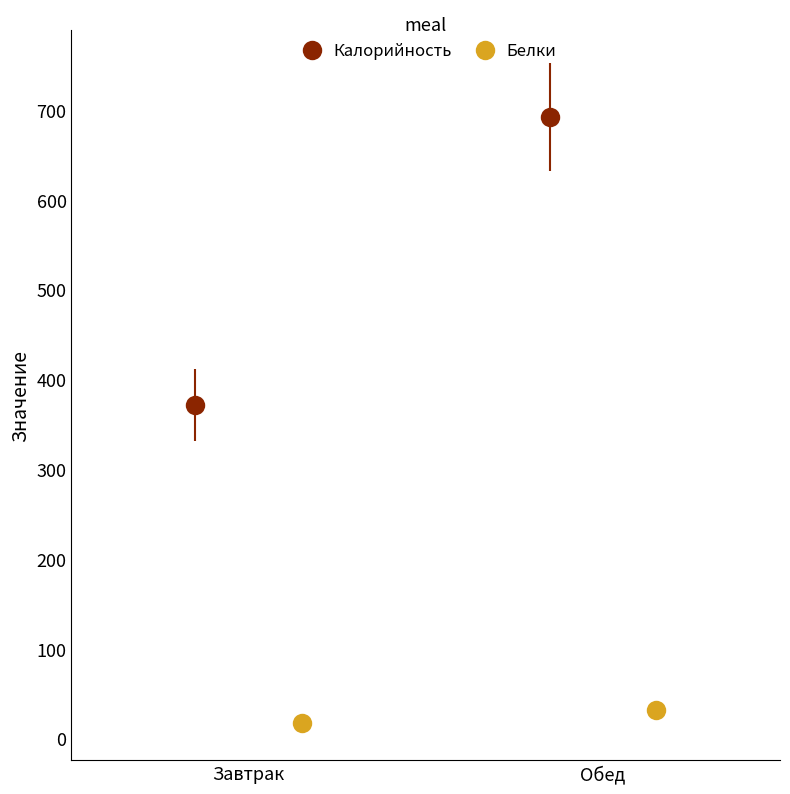

What is the difference between the highest and lowest values at Завтрак?

354.5